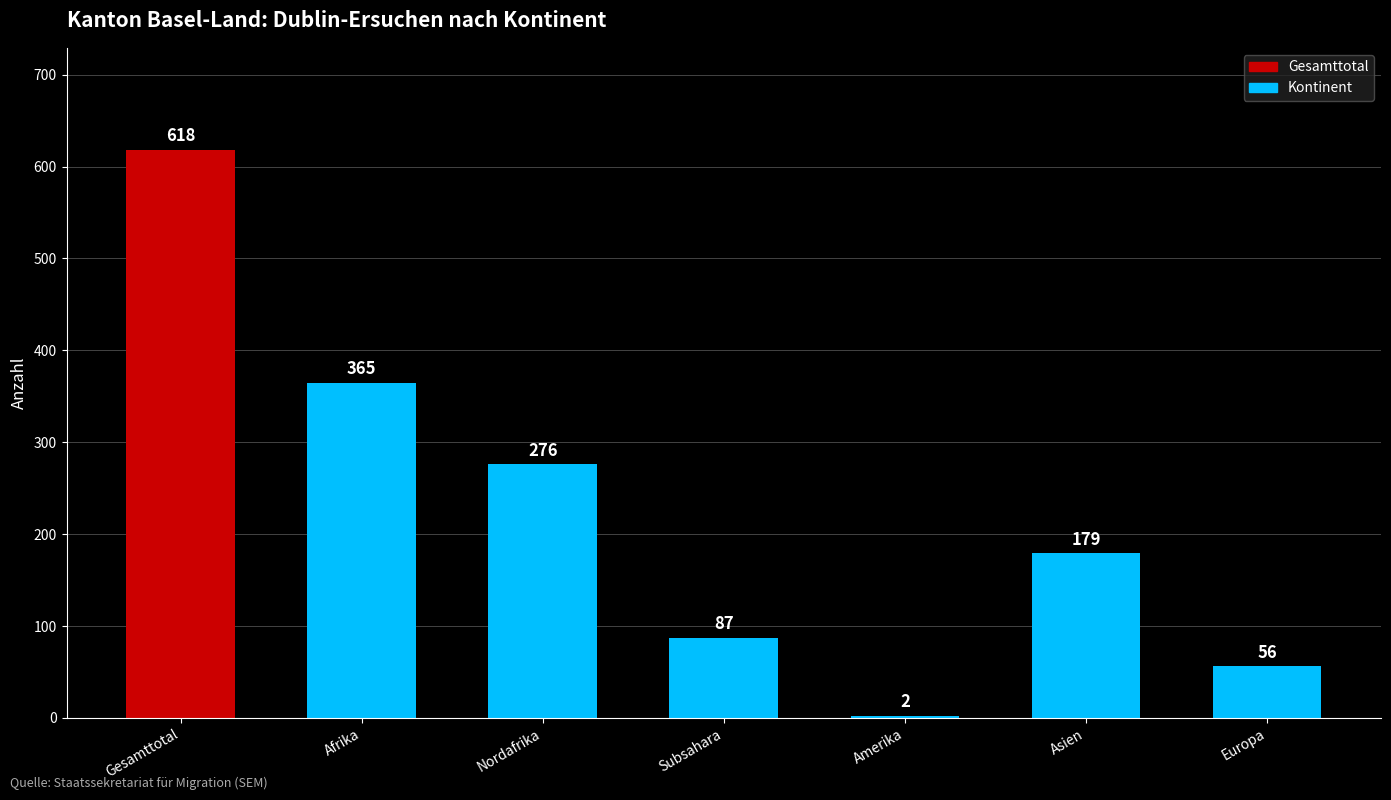

What is the change in value from Subsahara to Asien?

+92